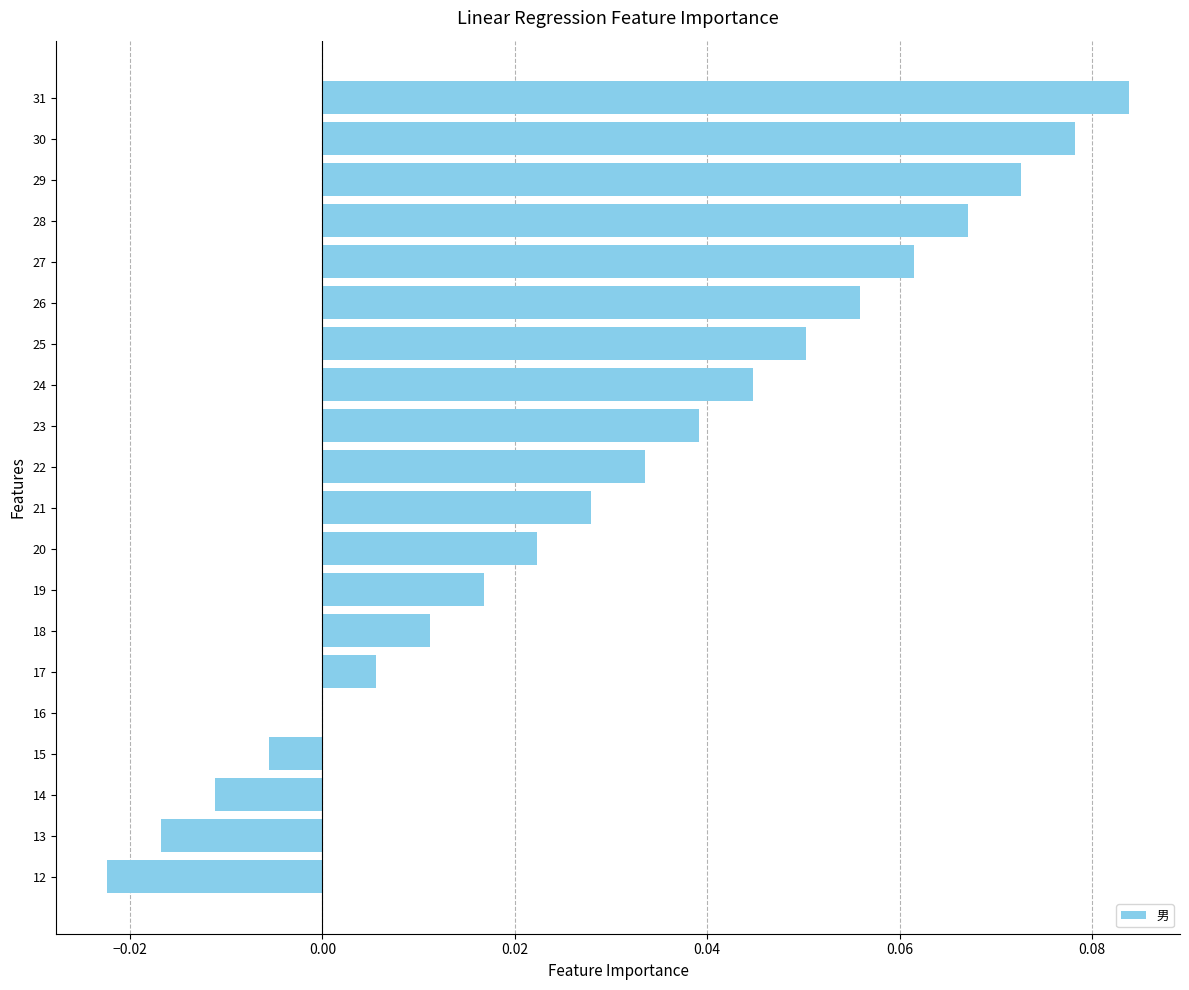

Which has a higher value, 16 or 26?

26